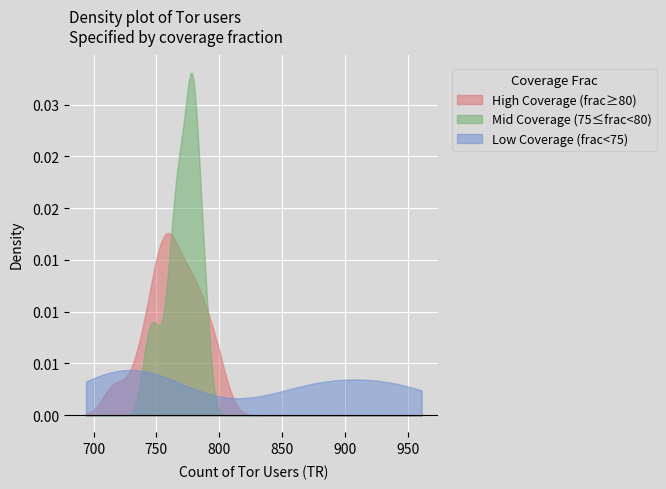

What is the label of the 28th point from the left?

27